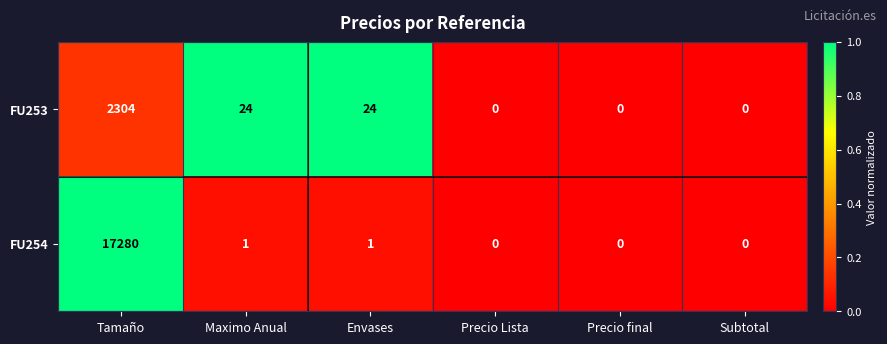

What is the maximum value for FU253?

2304